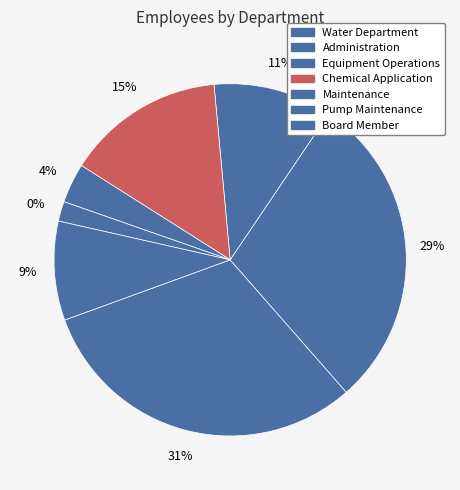

Rank the categories by value from highest to lowest.

Water Department, Administration, Chemical Application, Equipment Operations, Board Member, Maintenance, Pump Maintenance